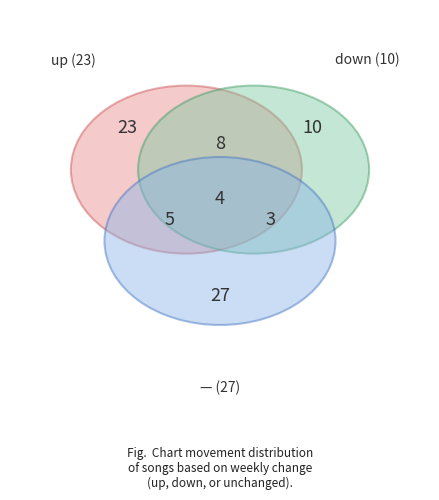

How many segments does this pie chart have?

3